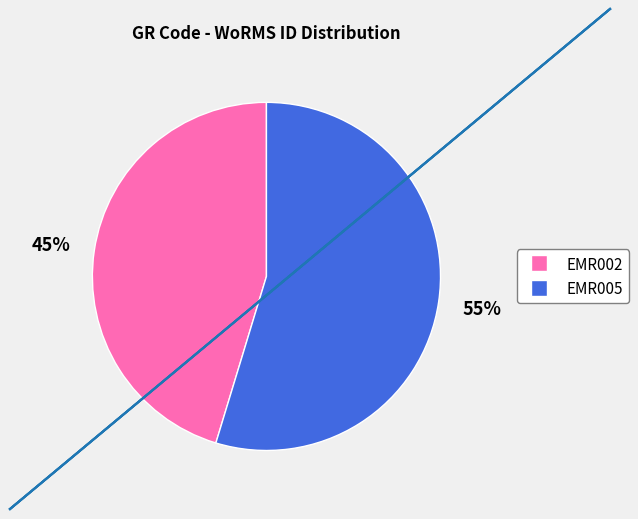

Count the number of slices in the pie.

2